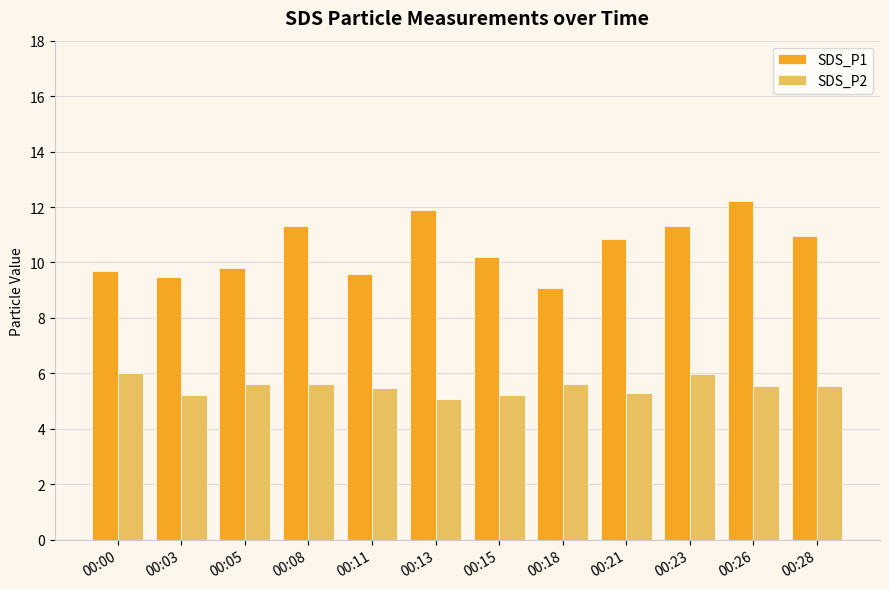

What is the highest value of the SDS_P2 series?

6.0